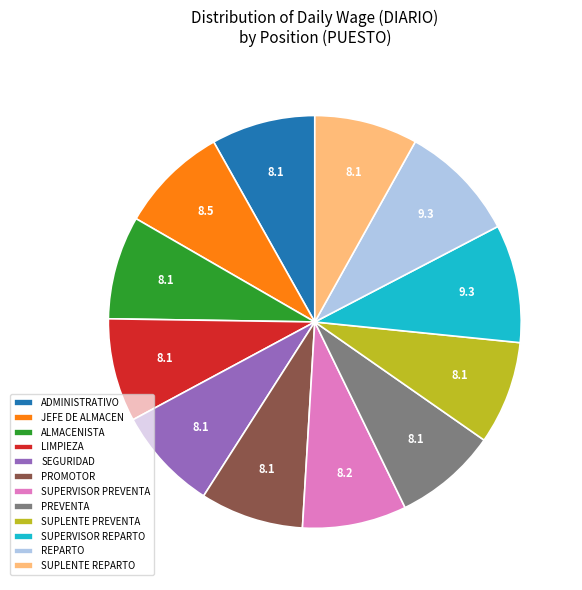

Do REPARTO and SEGURIDAD together represent more than half of the pie?

No